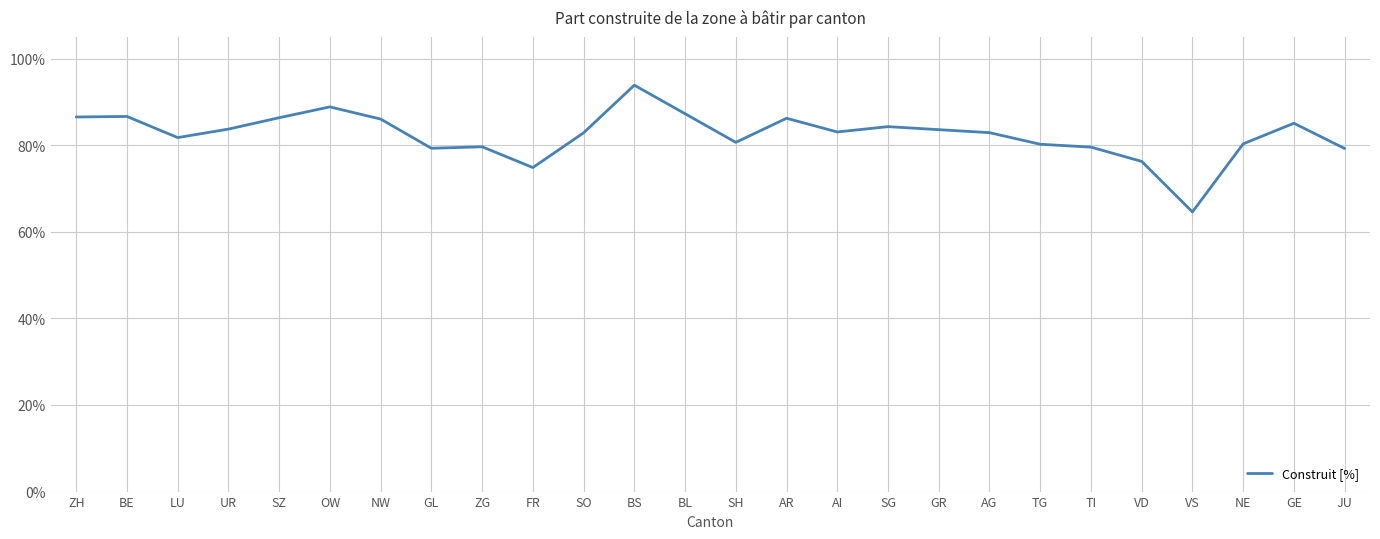

Does the chart display data point markers on the line(s)?

No